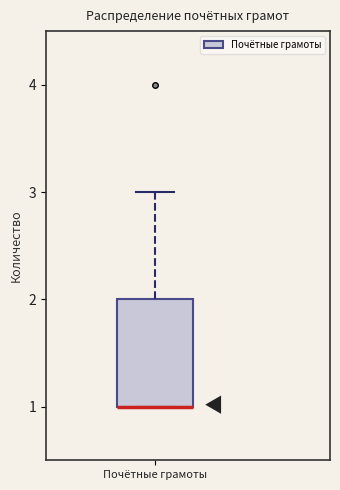

Where is the upper edge of the box for Почётные грамоты on the y-axis? The values are not printed on the chart, so give them approximately, as read against the axis.

2